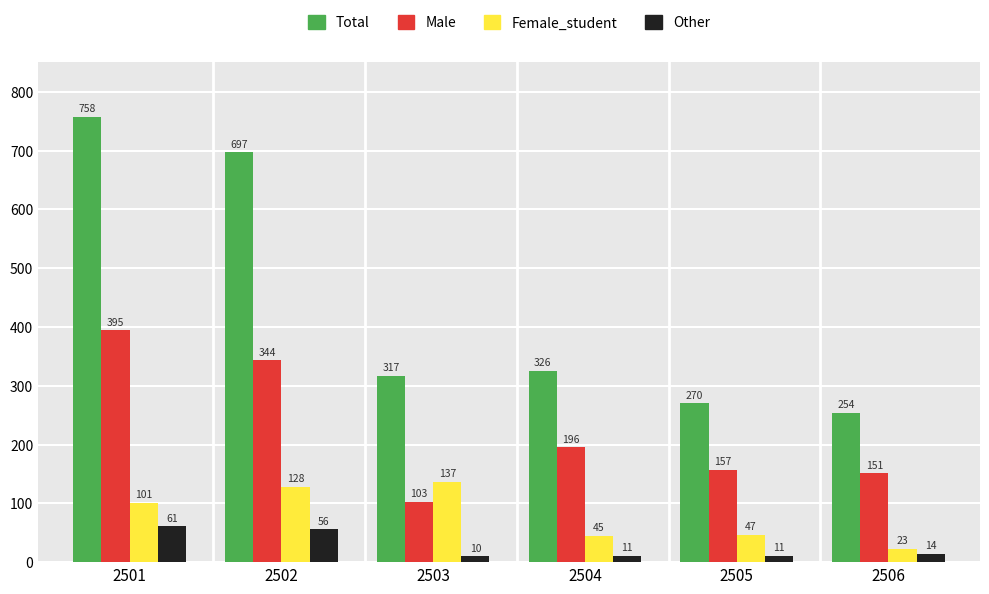

What is the sum of the Female_student values at 2505 and 2506?

70